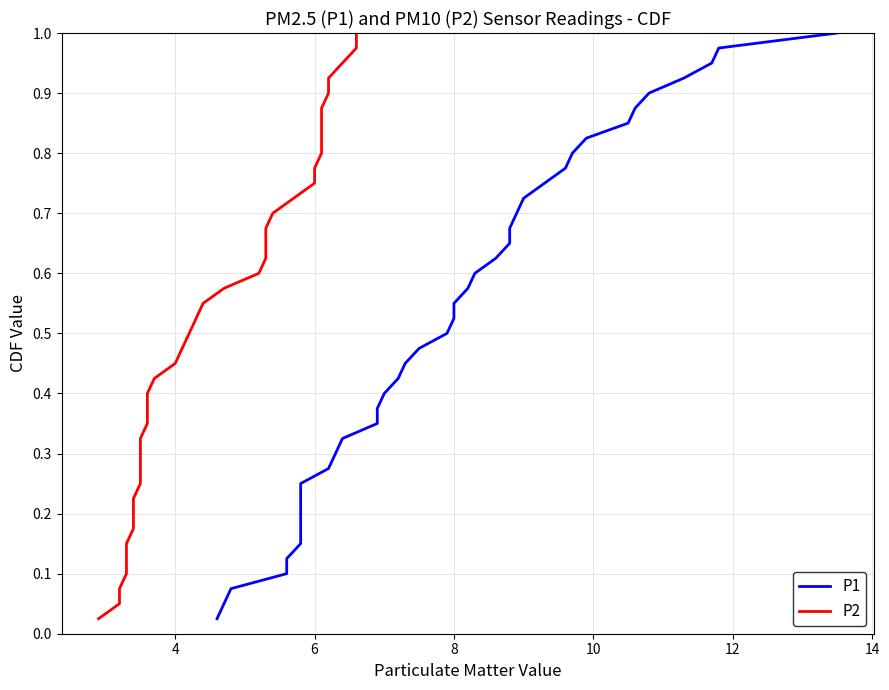

Rank the series by their maximum value, from highest to lowest.

P1, P2